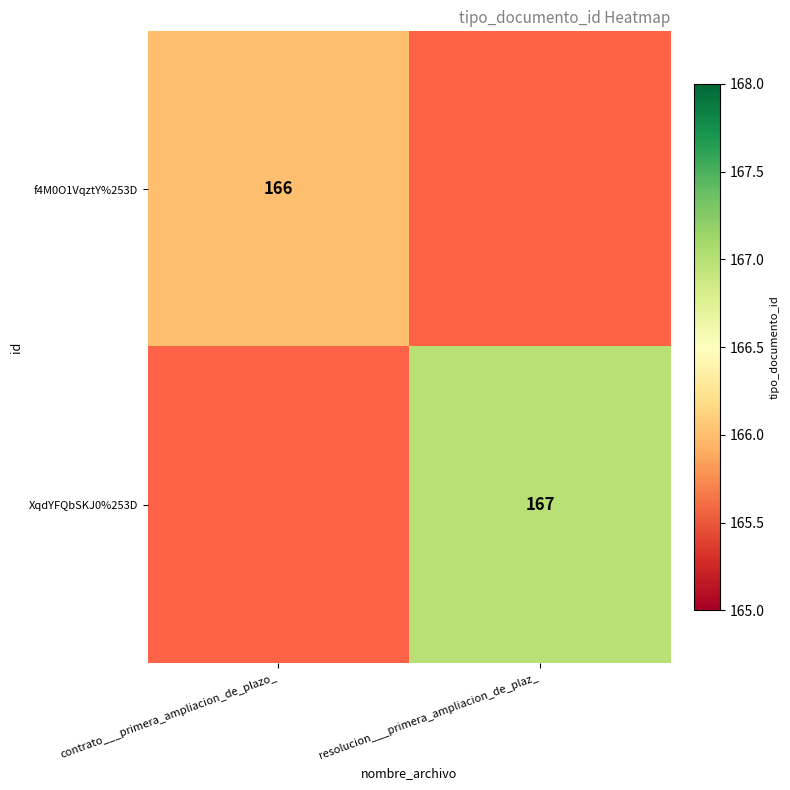

The XqdYFQbSKJ0%253D series shows 38 at resolucion___primera_ampliacion_de_plaz_. True or false?

False